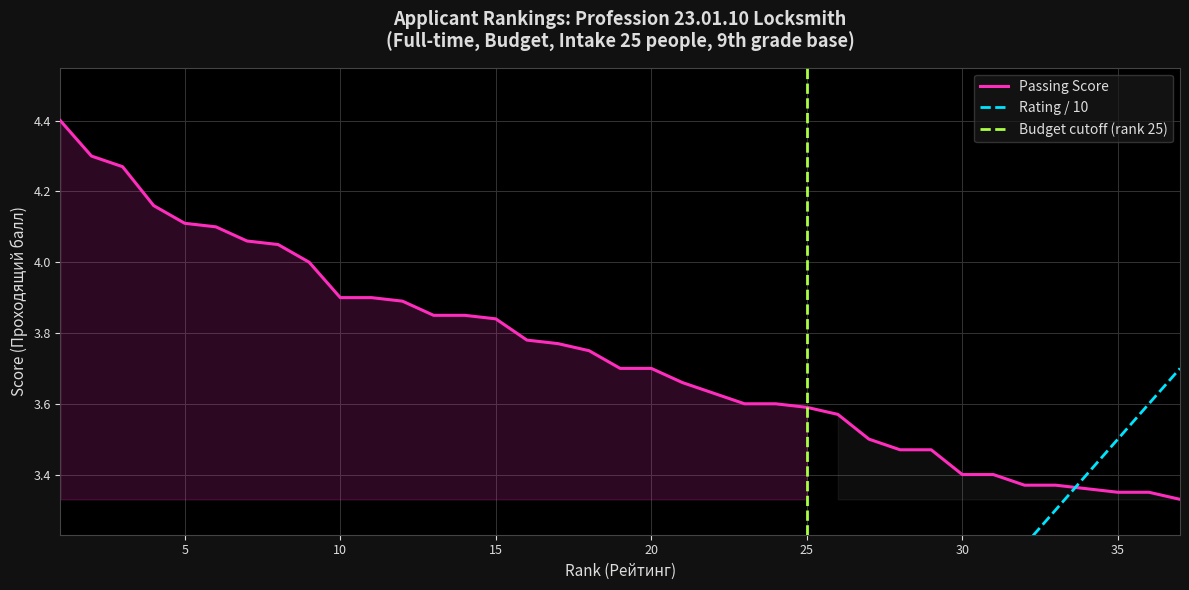

At 21, list the series in order from smallest to largest.

Rating, Passing Score